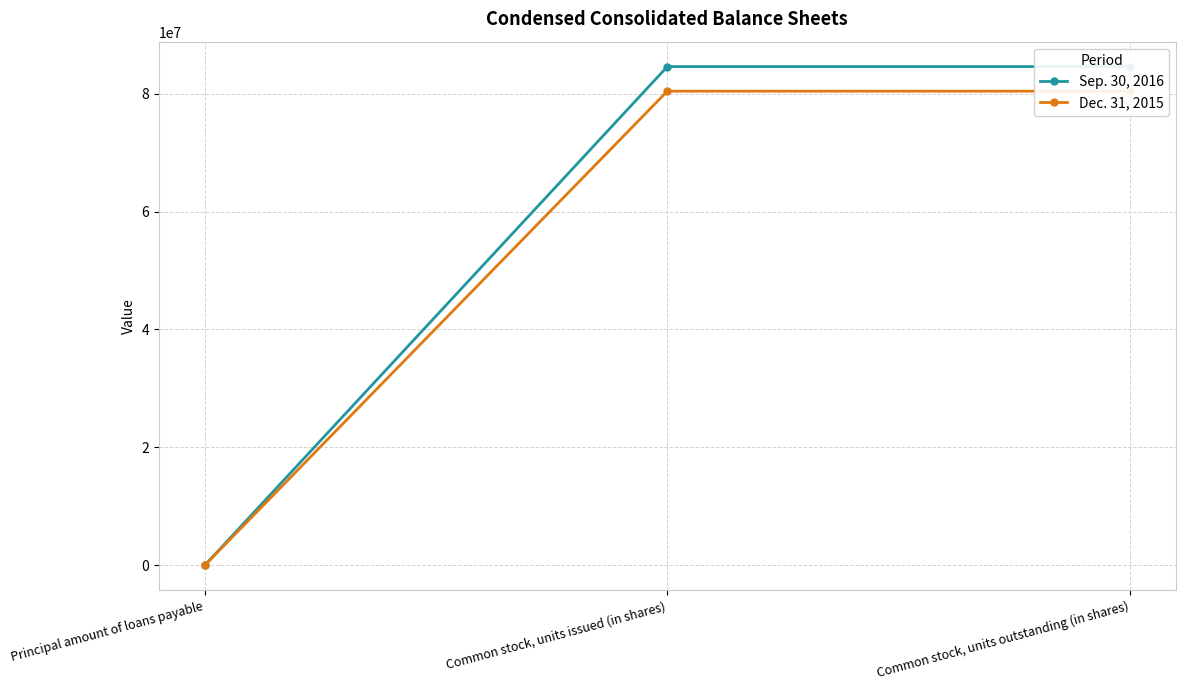

At which category is the sum across all series the highest?

Common stock, units issued (in shares)